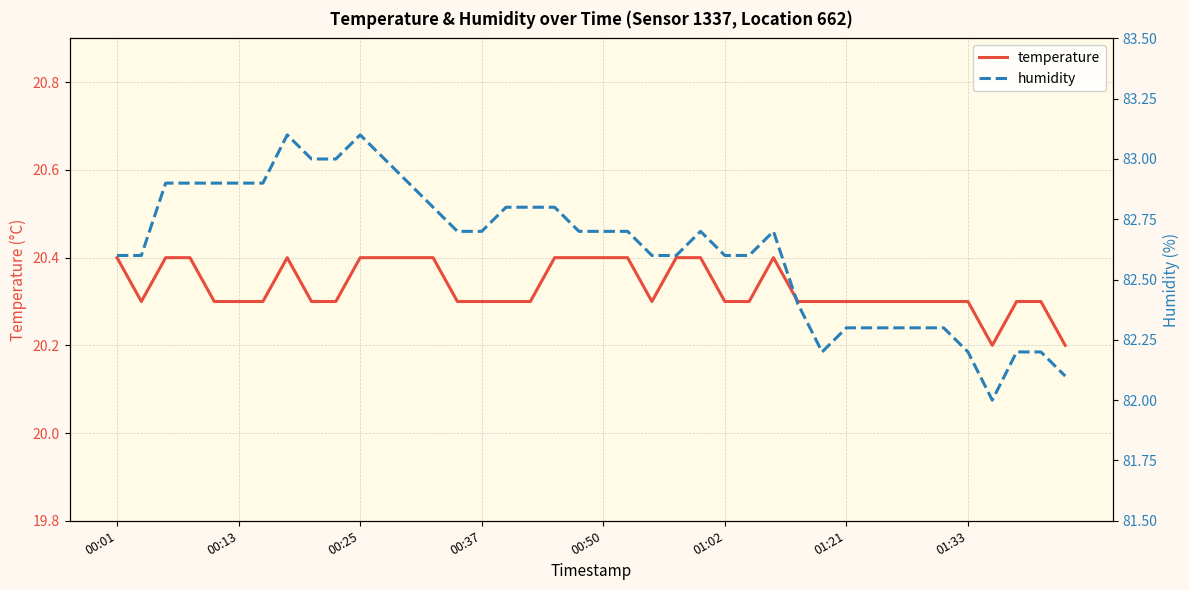

The value of temperature at 29 is 20.3. True or false?

True